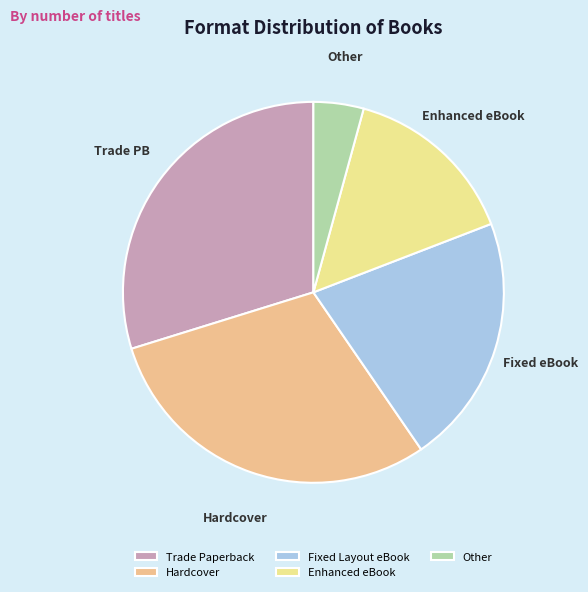

Between Enhanced eBook and Hardcover, which is larger?

Hardcover